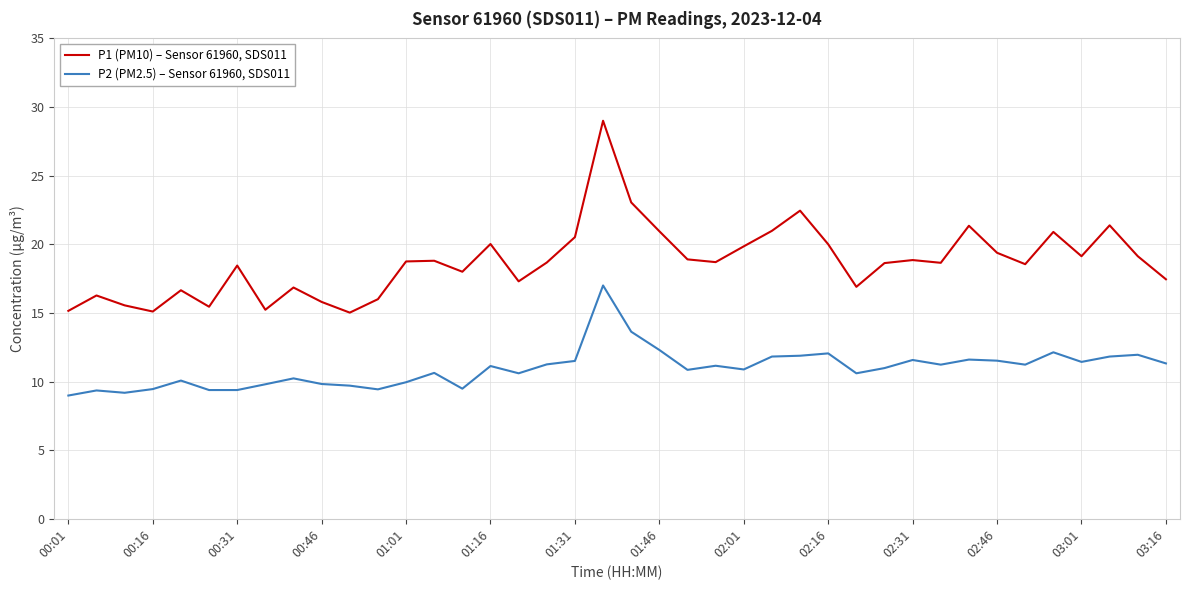

Does the chart have visible grid lines?

Yes